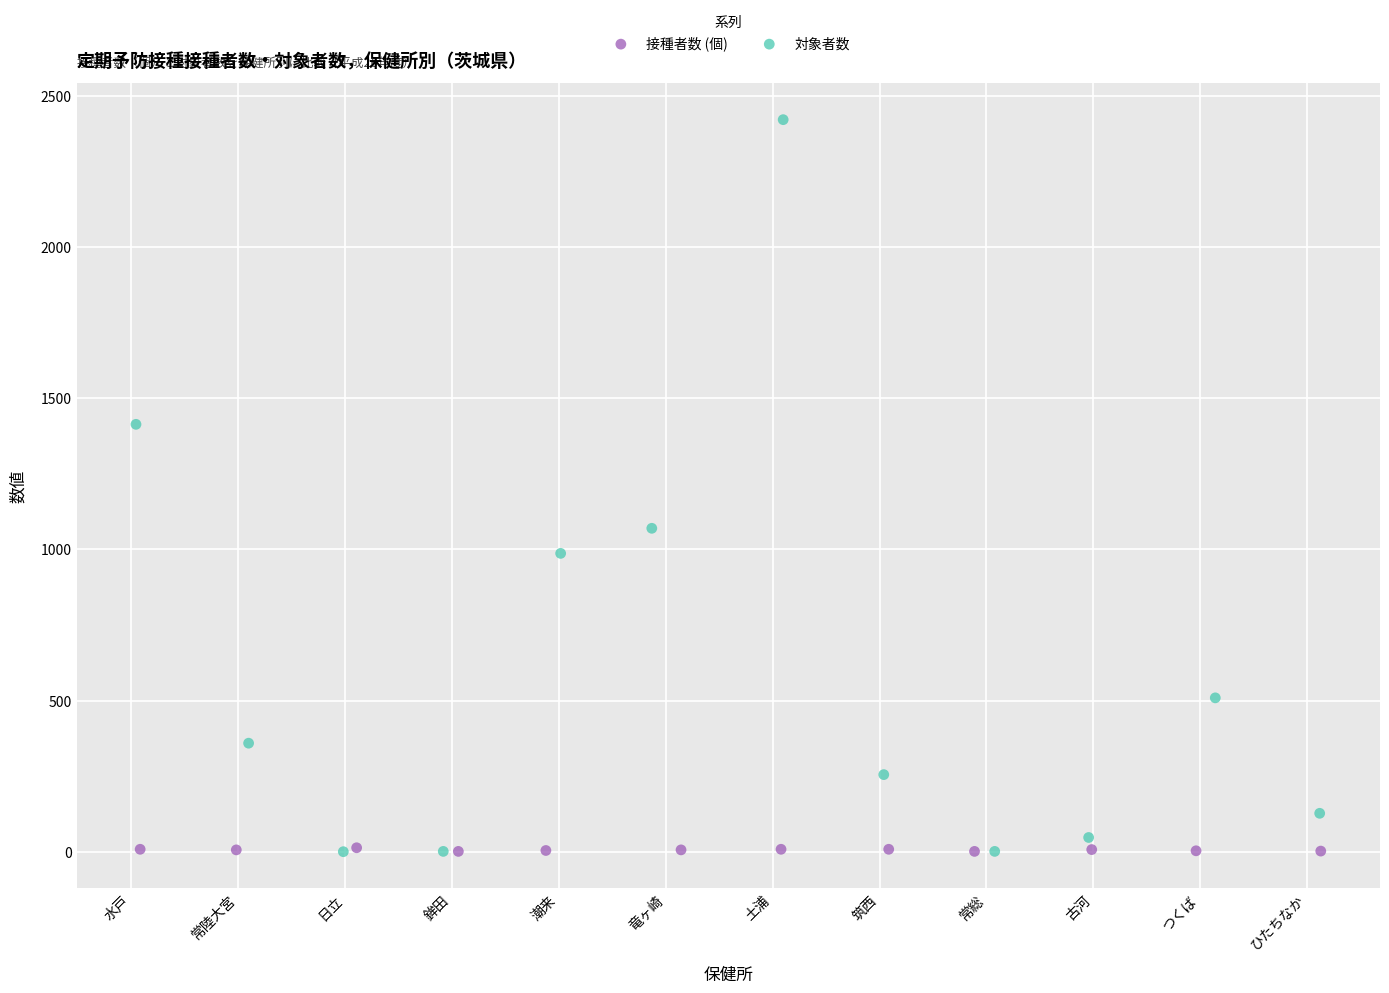

Which series contains the highest Y value?

対象者数